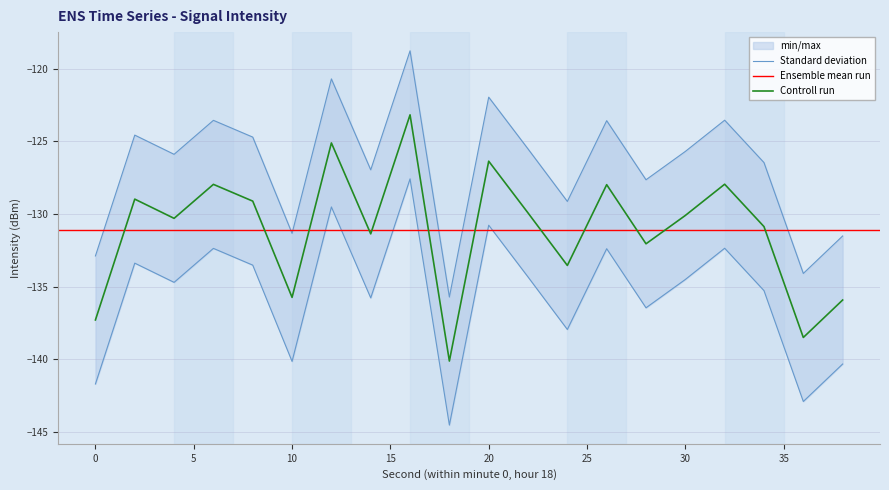

Which label corresponds to the smallest value in the chart?

18